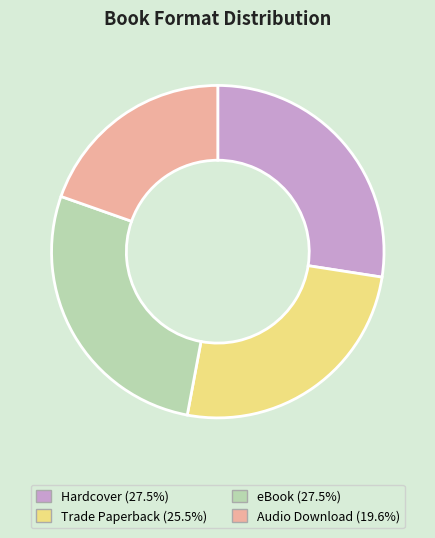

How many slices are in this pie chart?

4